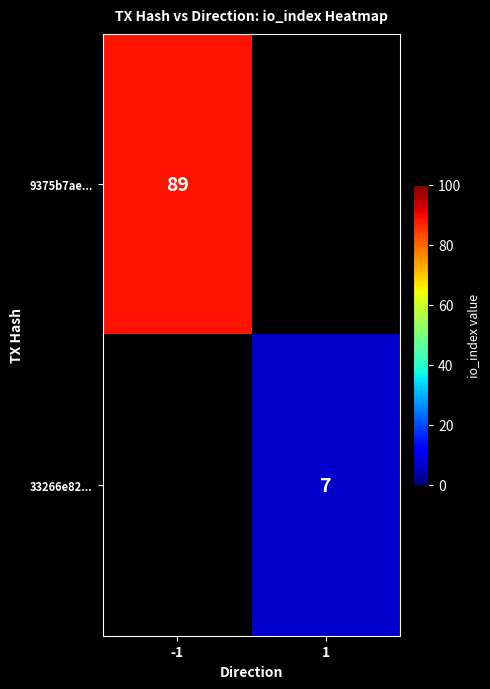

How many series are shown in this chart?

2